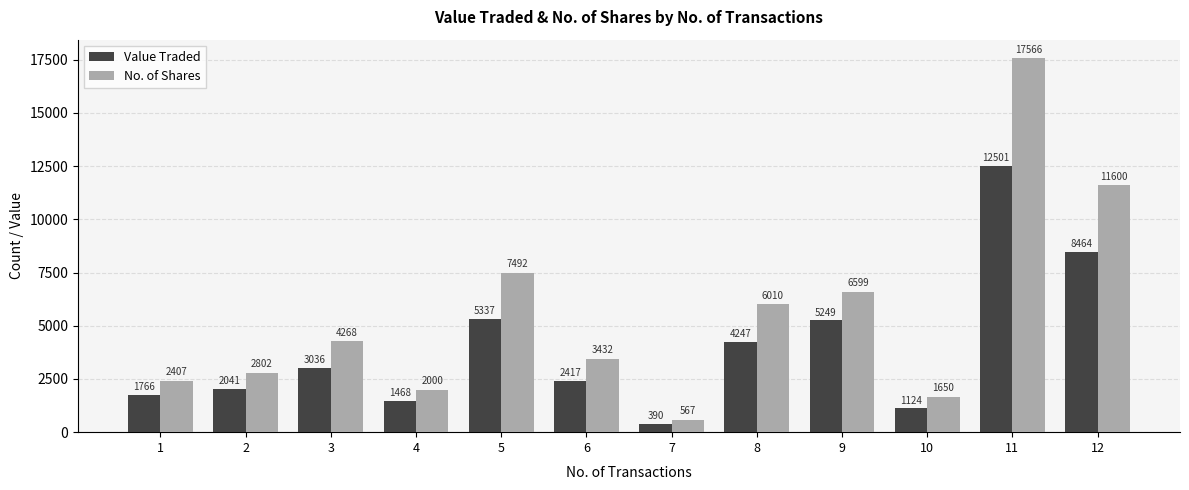

What is the total value across all series at 6?

5849